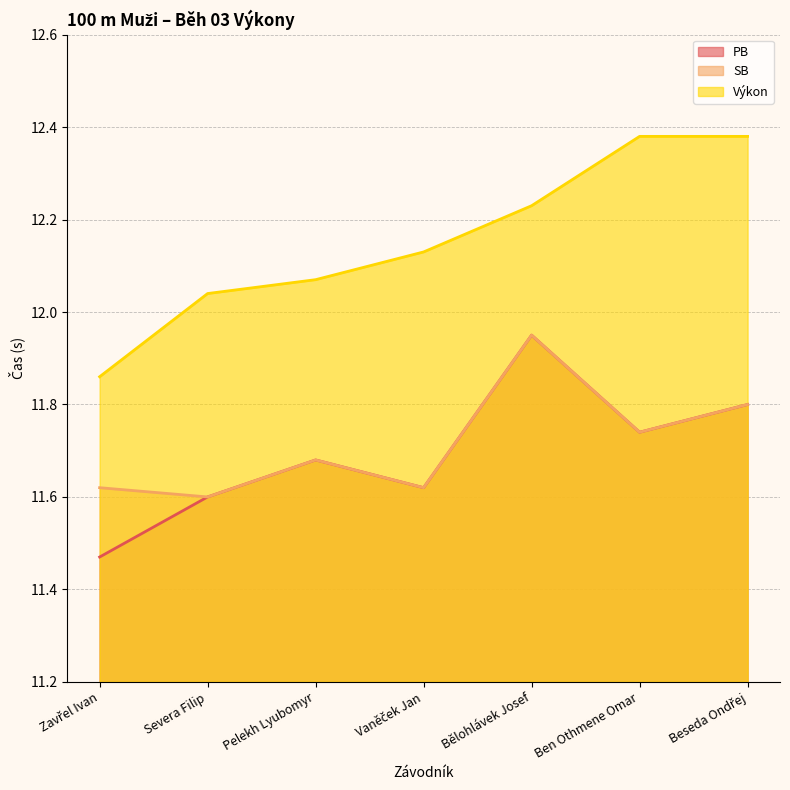

What is the greatest value displayed?

12.4